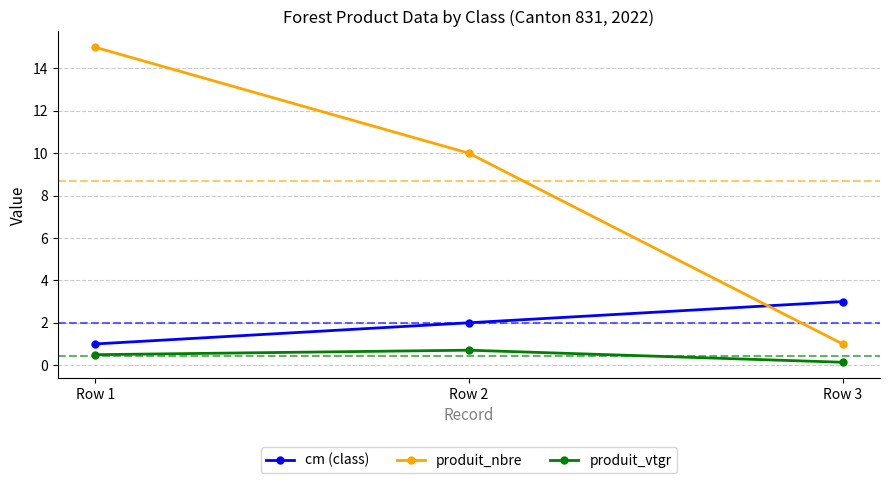

How many produit_nbre values are between 1 and 15?

3